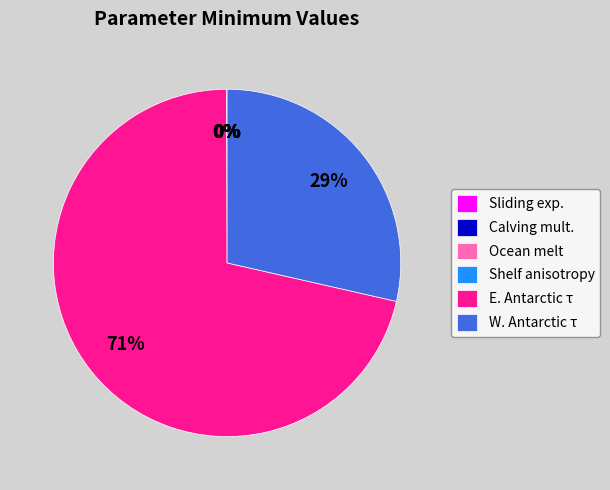

To the nearest percent, what percentage of the pie is W. Antarctic τ?

29%